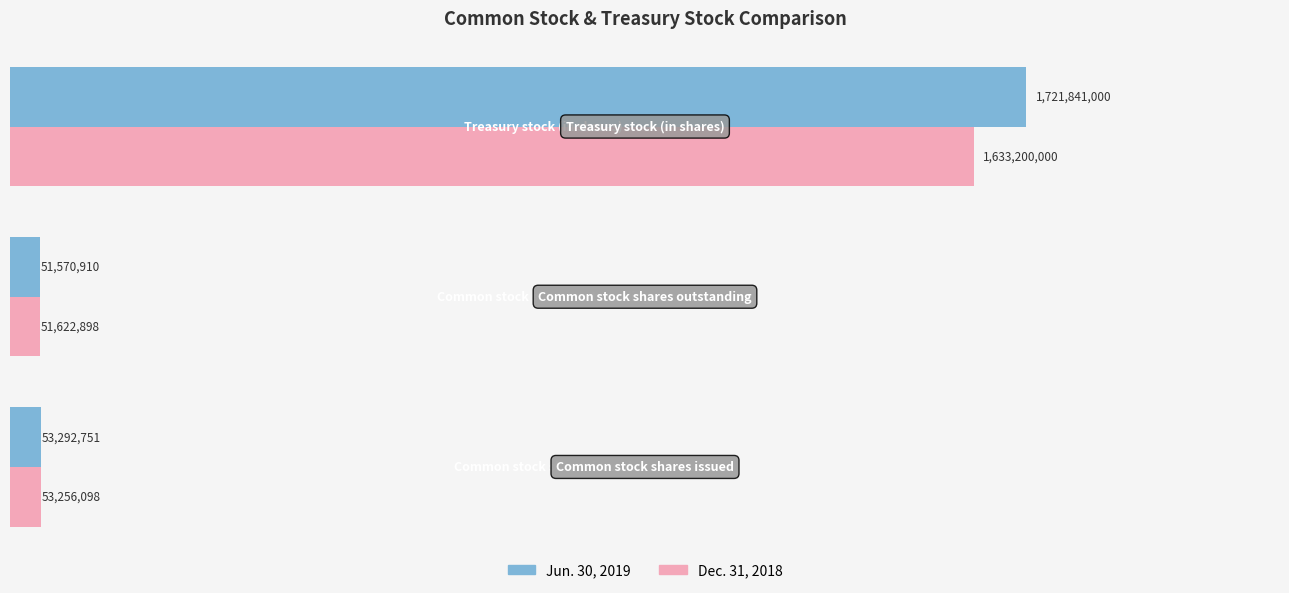

What are all the series names shown in the legend?

Jun. 30, 2019, Dec. 31, 2018